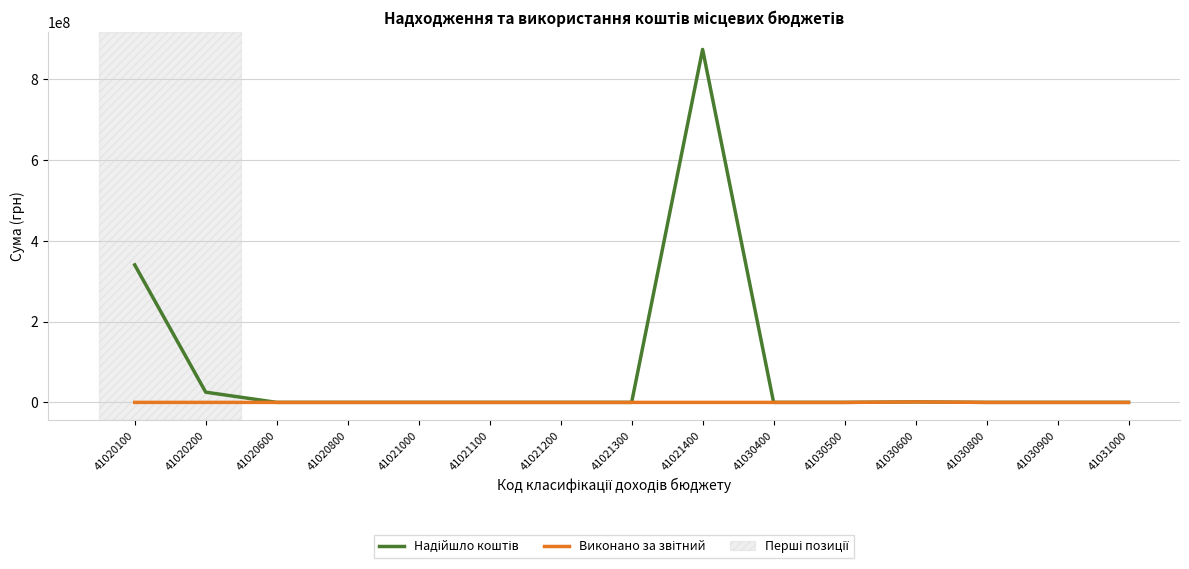

What is the spread (max minus min) of values at 41020200?

25275200.0